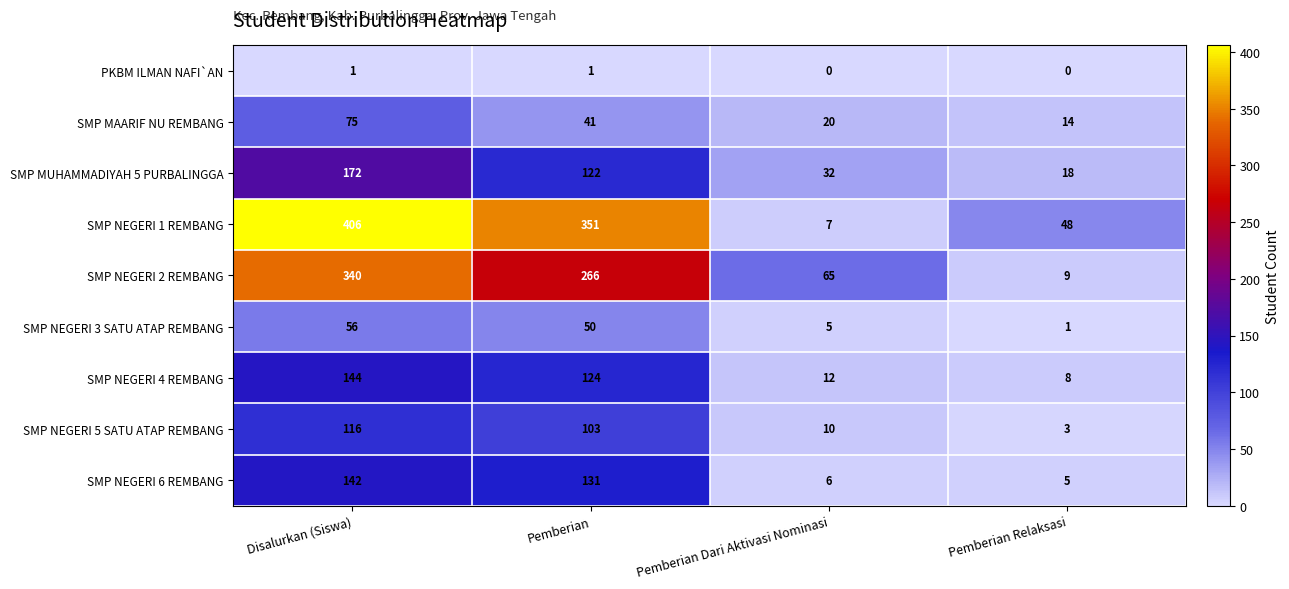

At which label does SMP MUHAMMADIYAH 5 PURBALINGGA reach its peak?

Disalurkan (Siswa)